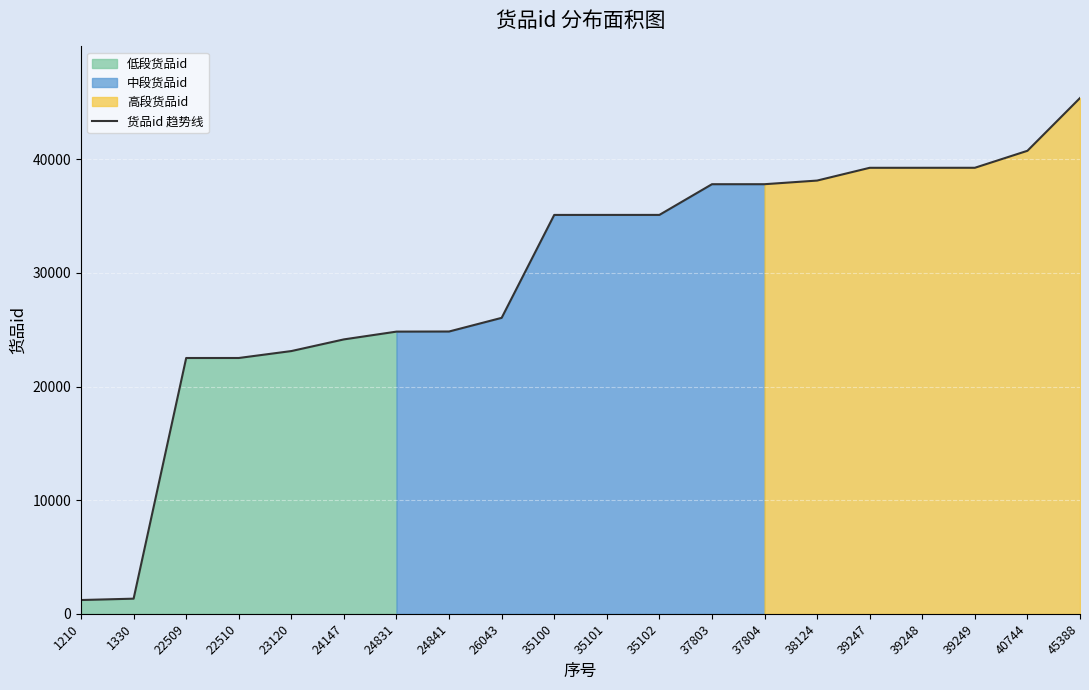

What is the change in value from 24841 to 40744?

+15903